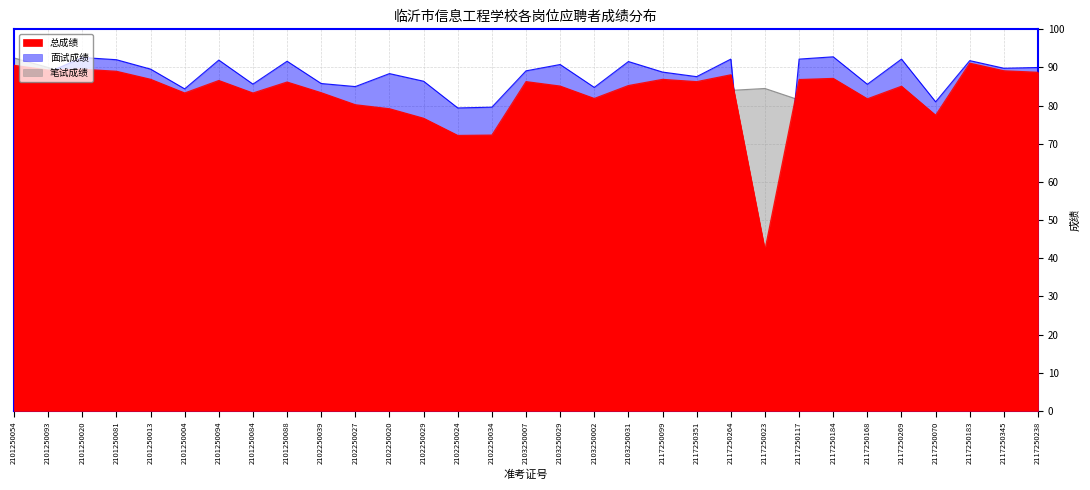

What is the difference between the maximum and minimum values in the 总成绩 series?

48.9